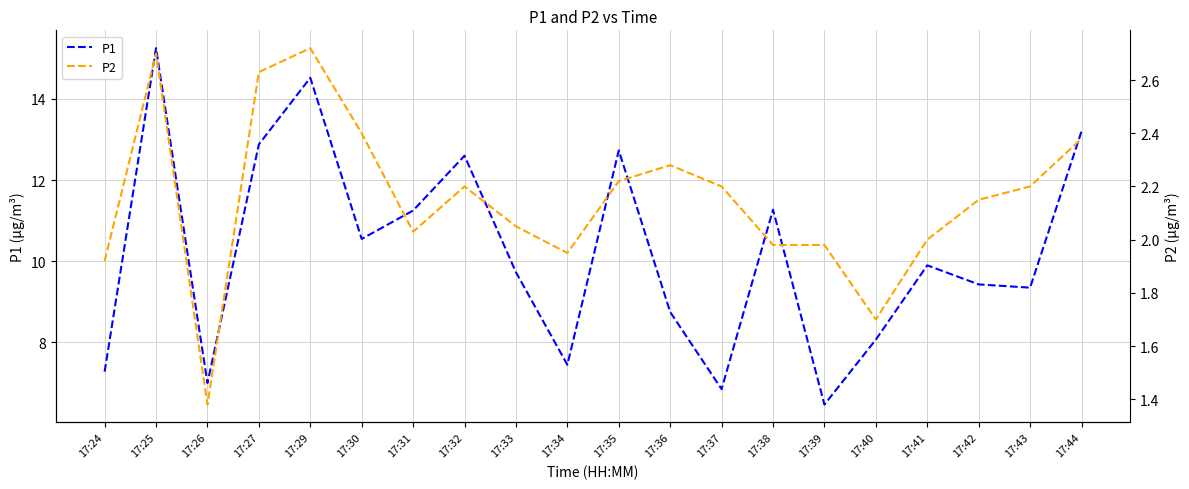

Where is P1 nearest to the value 10?

17:41